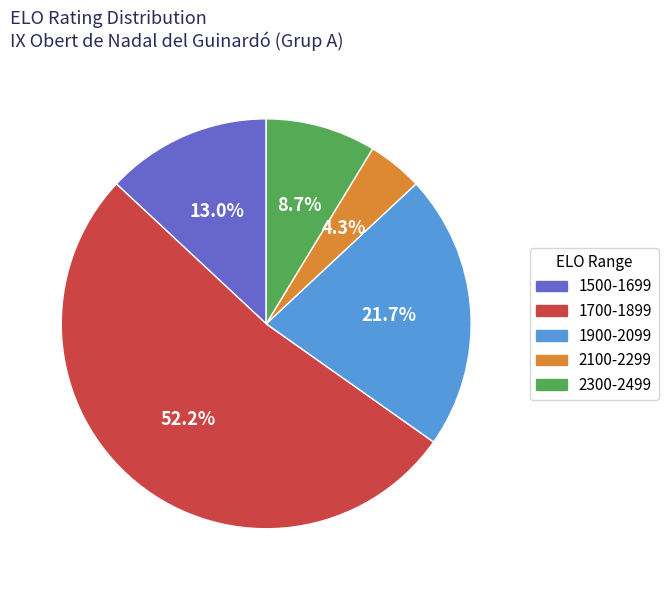

What is the ratio of the value at 1500-1699 to the value at 2300-2499?

1.5